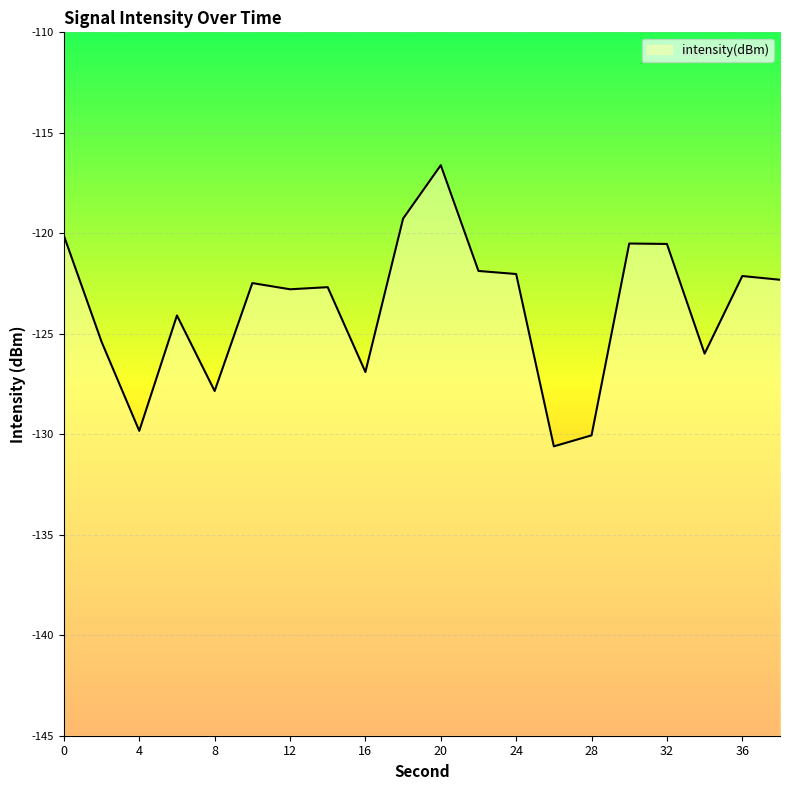

At which category does the chart reach its minimum across all series?

26